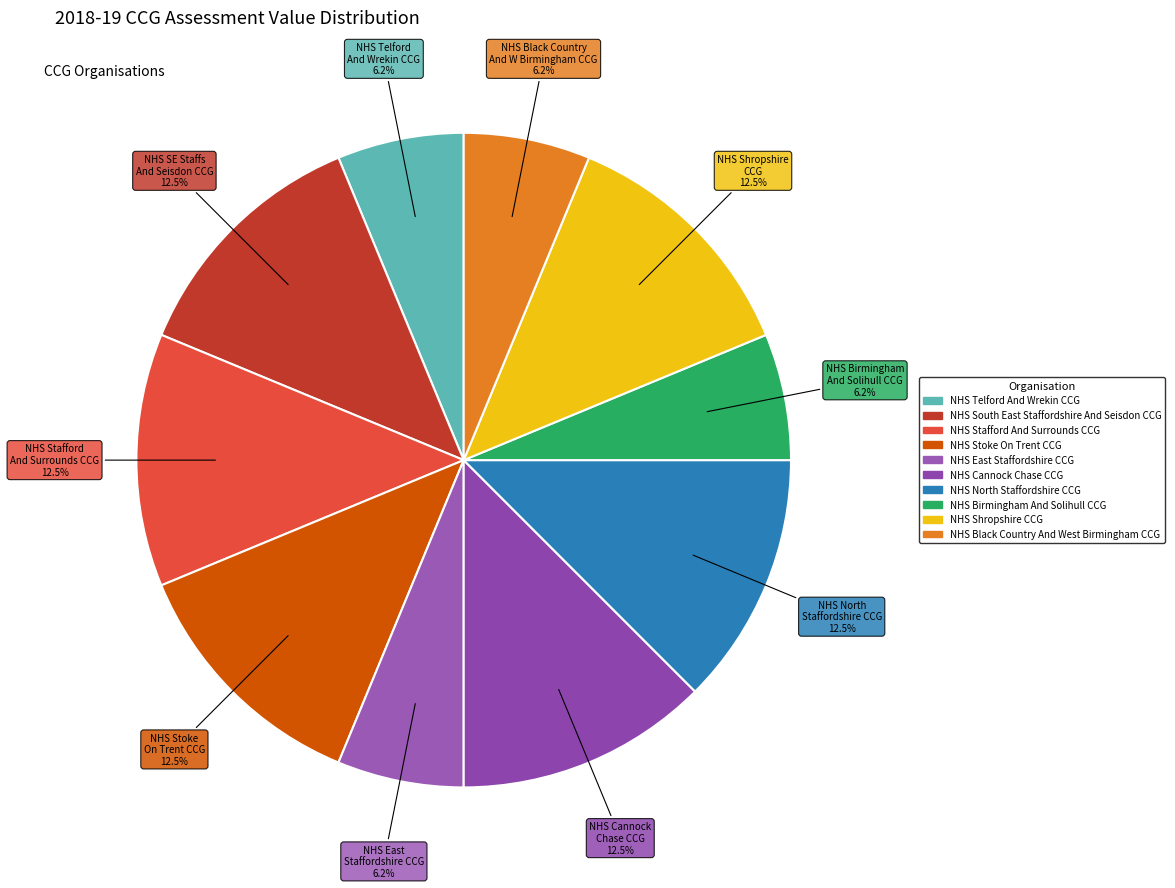

Is there a majority slice in this chart?

No